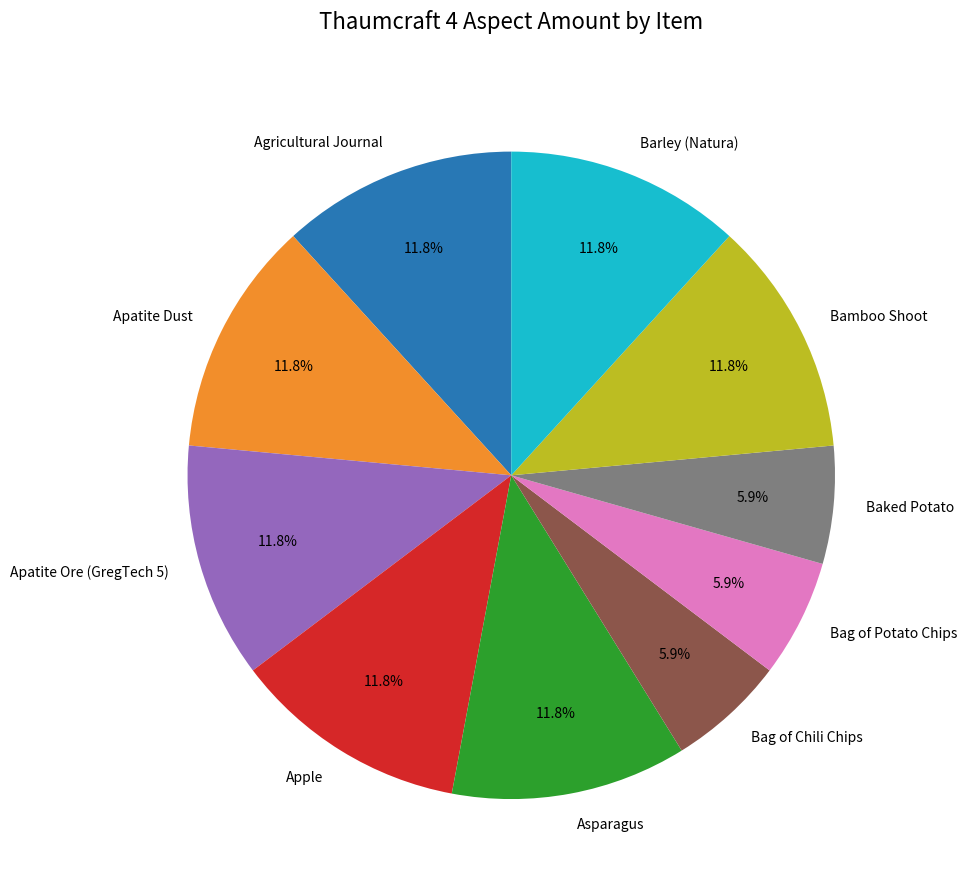

True or false: Apatite Dust accounts for 12% of the total.

True